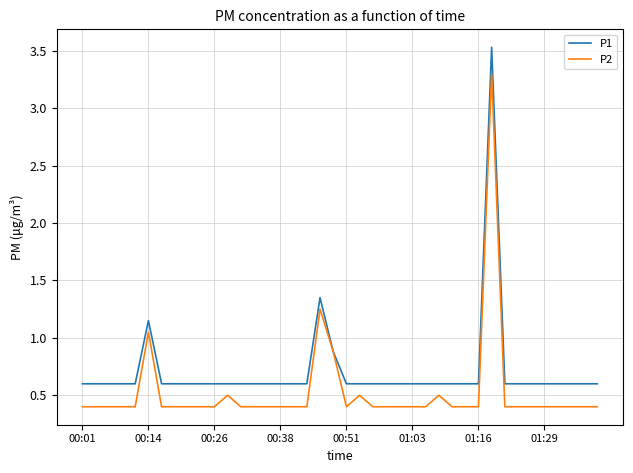

How many lines are shown in the chart?

2